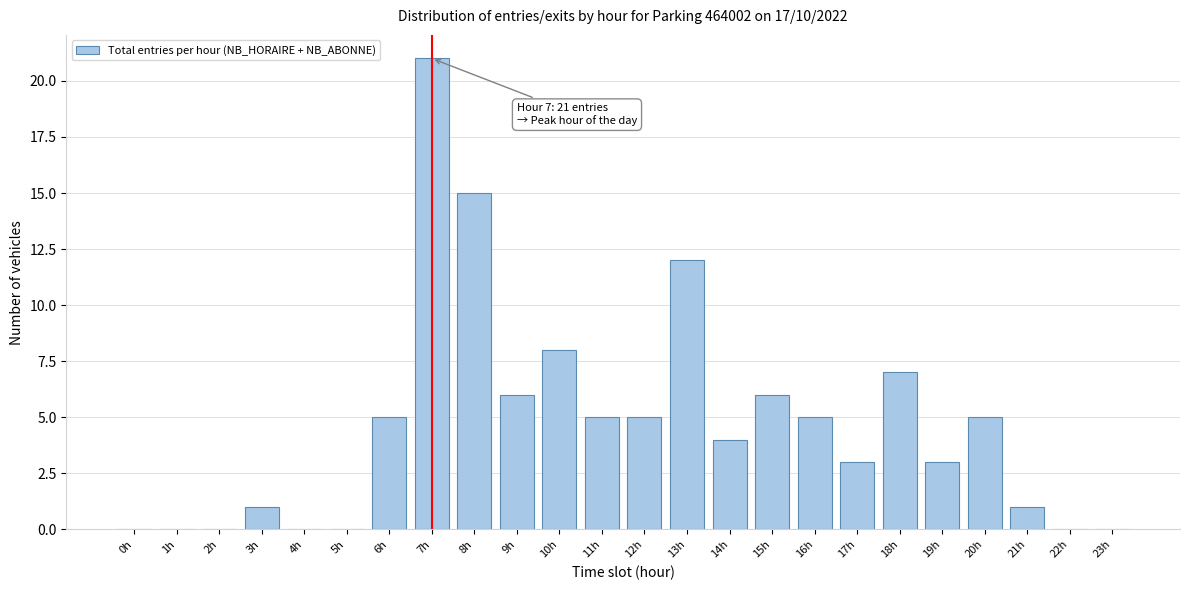

Reading left to right, transcribe all the data shown in this chart.

0h=0	1h=0	2h=0	3h=1	4h=0	5h=0	6h=5	7h=21	8h=15	9h=6	10h=8	11h=5	12h=5	13h=12	14h=4	15h=6	16h=5	17h=3	18h=7	19h=3	20h=5	21h=1	22h=0	23h=0